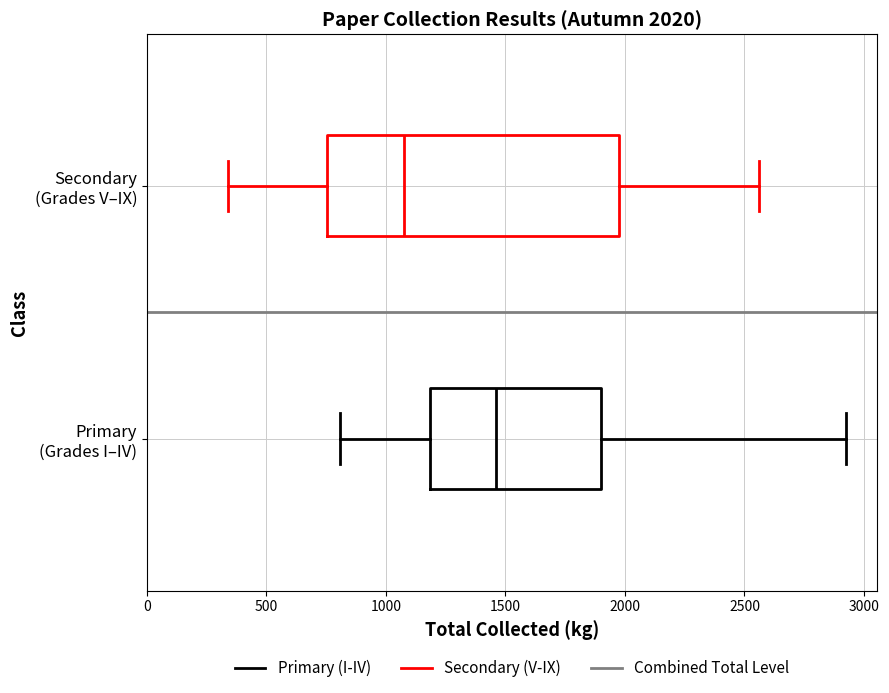

Which box is the widest, from its left edge to its right edge?

Secondary (Grades V–IX)